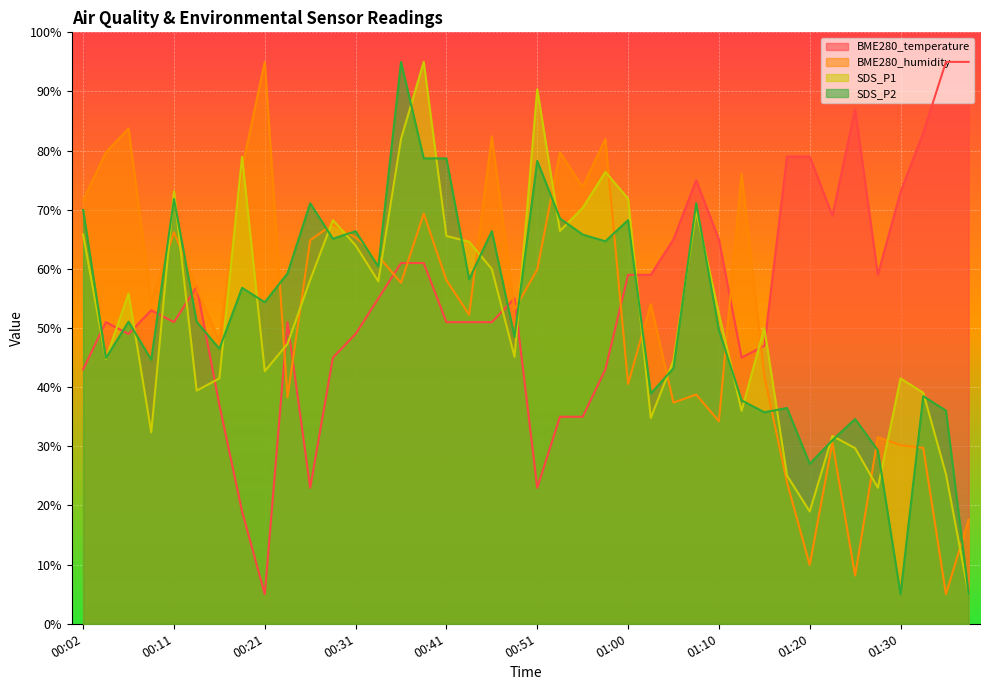

The value of BME280_temperature at 01:32 is 130.5. True or false?

False